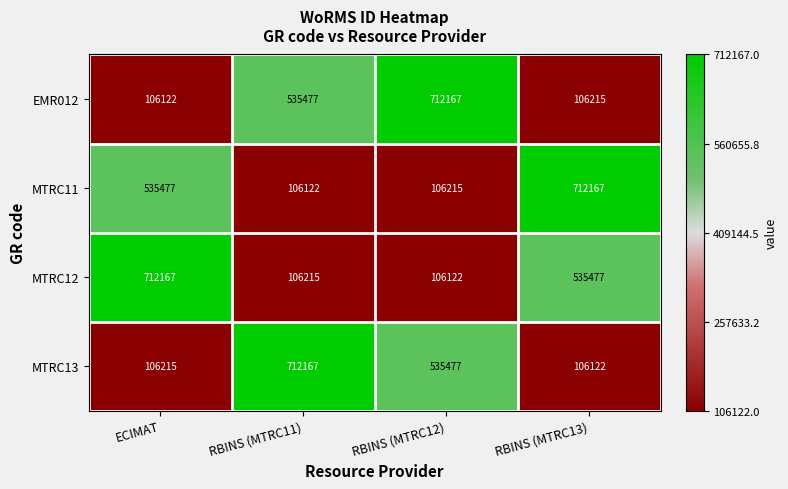

How many distinct data groups are displayed?

4